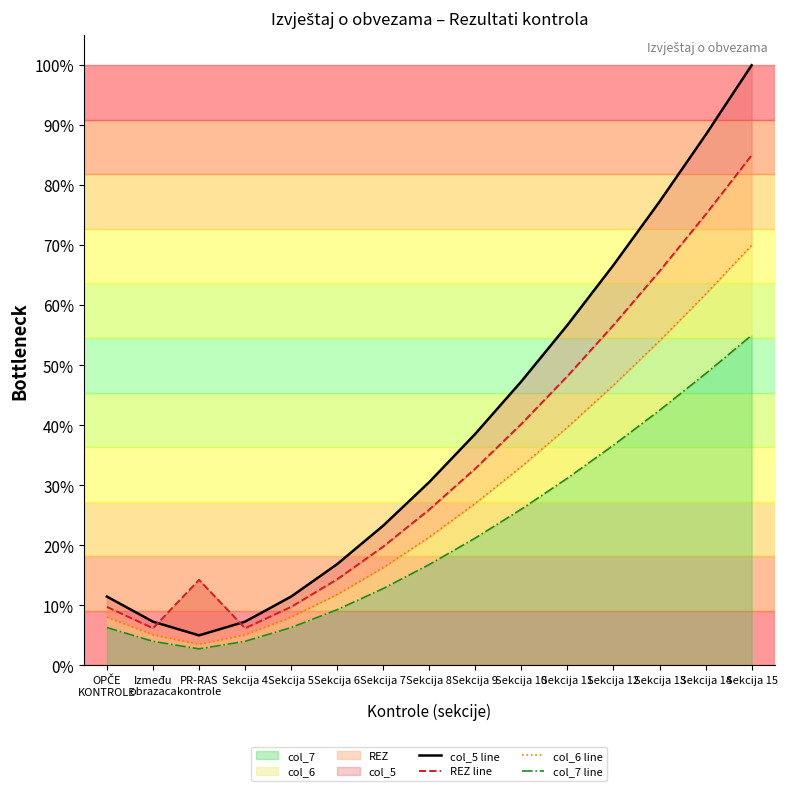

Reading left to right, list all the values displayed in this chart.

col_5 line: 0.1	0.1	0.1	0.1	0.1	0.2	0.2	0.3	0.4	0.5	0.6	0.7	0.8	0.9	1.0
REZ line: 0.1	0.1	0.1	0.1	0.1	0.1	0.2	0.3	0.3	0.4	0.5	0.6	0.7	0.8	0.8
col_6 line: 0.1	0.1	0.0	0.1	0.1	0.1	0.2	0.2	0.3	0.3	0.4	0.5	0.5	0.6	0.7
col_7 line: 0.1	0.0	0.0	0.0	0.1	0.1	0.1	0.2	0.2	0.3	0.3	0.4	0.4	0.5	0.6